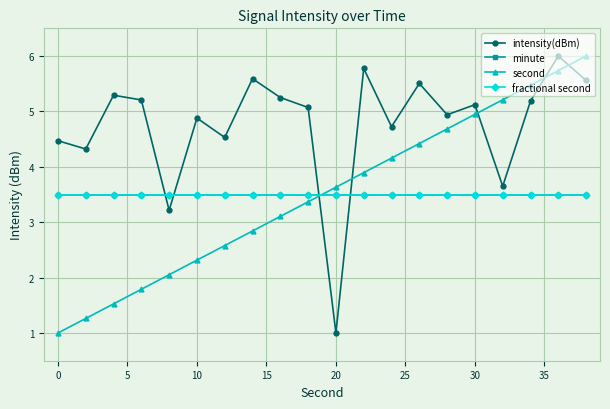

How many lines are shown in the chart?

4